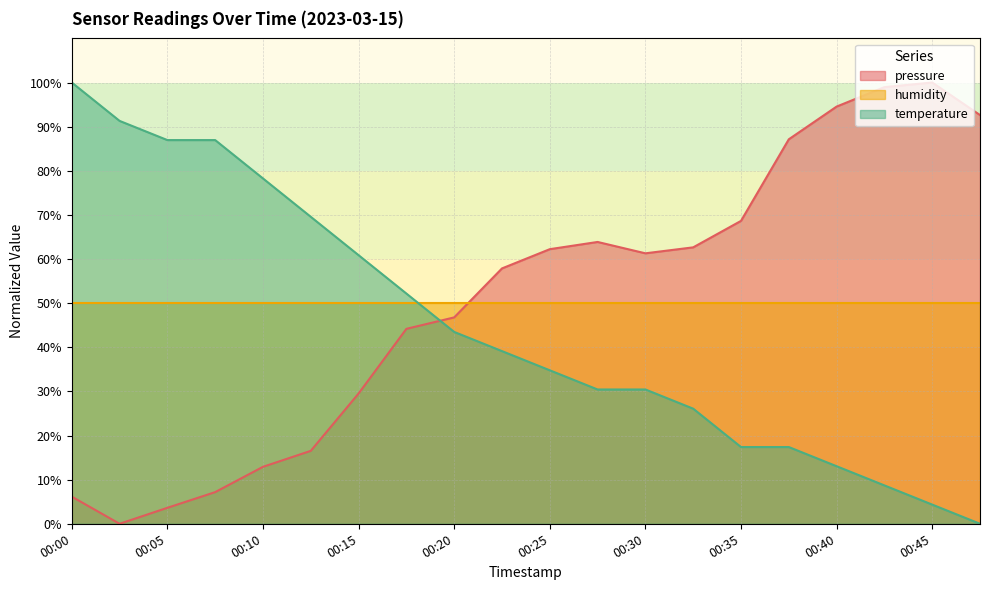

What is the highest value of the temperature series?

100.0